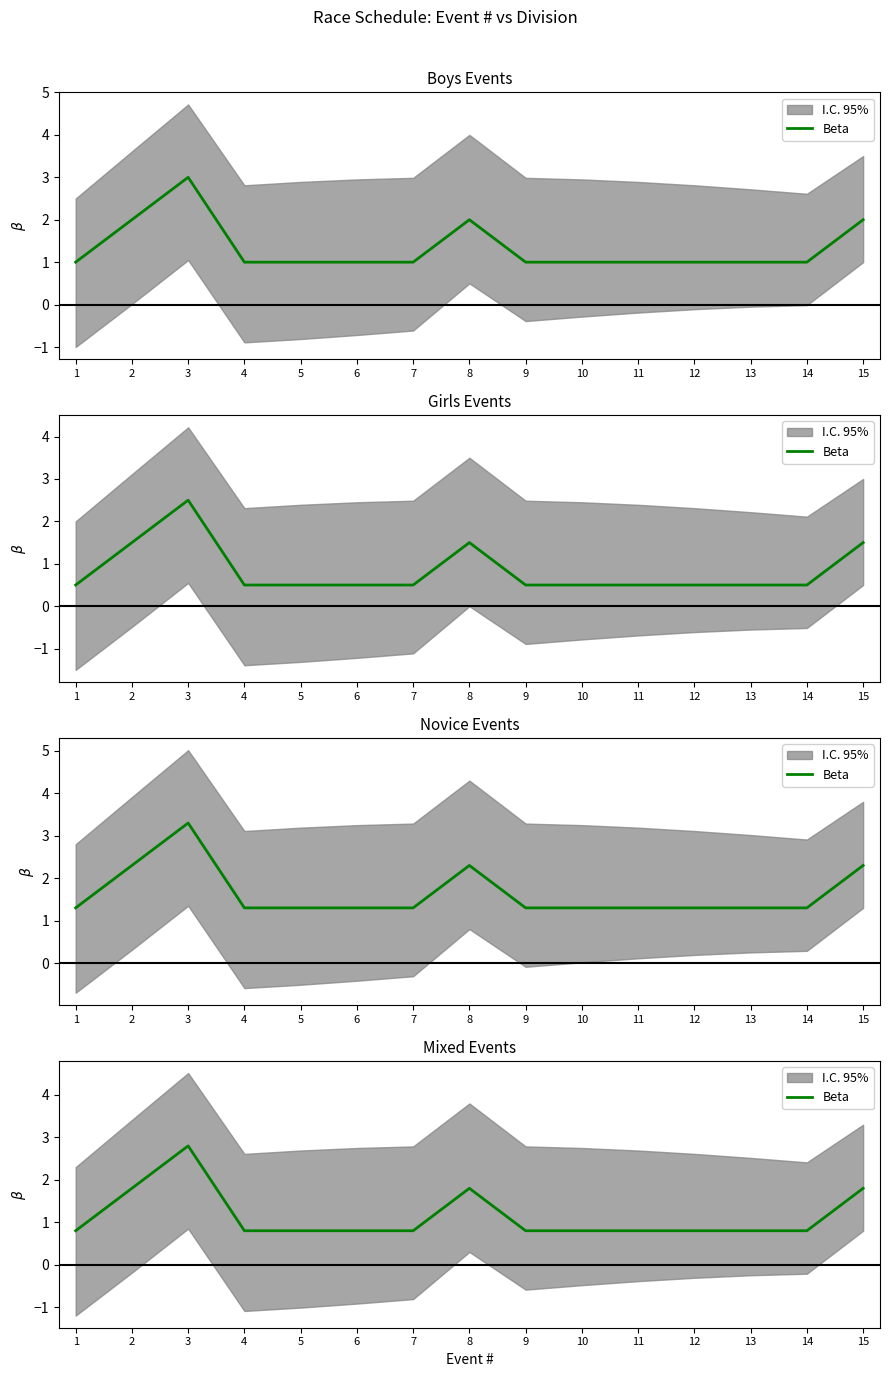

At which label is the value closest to 1?

1